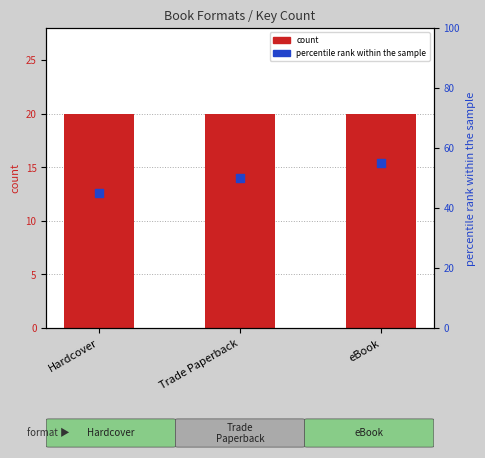

Which series contains the highest Y value?

percentile rank within the sample